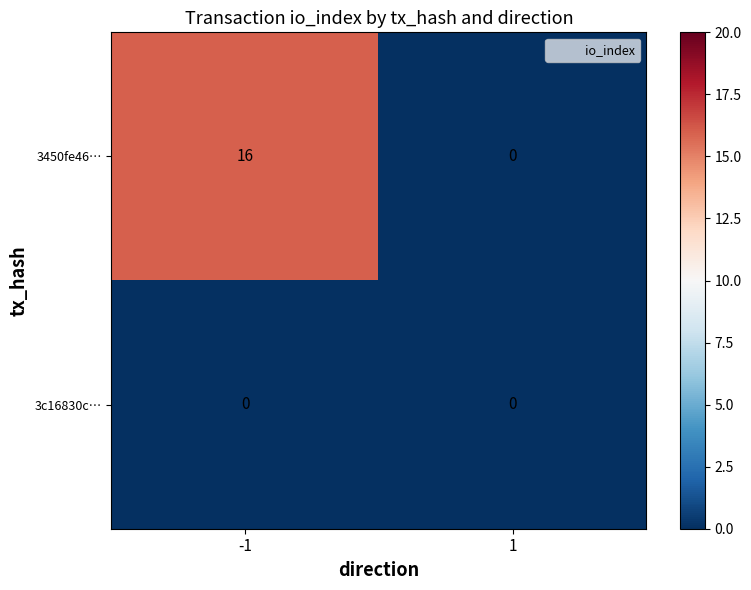

What is the difference between the maximum and minimum values in the 3450fe46… series?

16